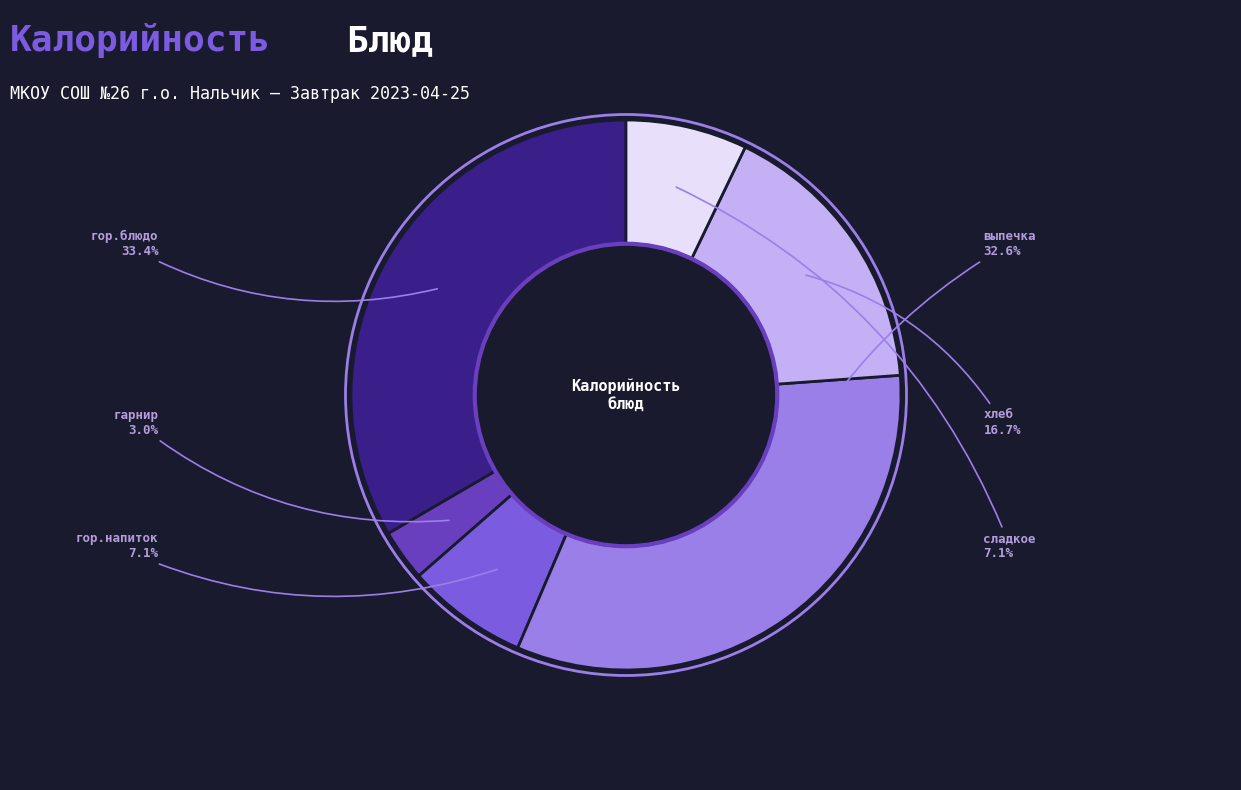

True or false: гарнир accounts for 3% of the total.

True